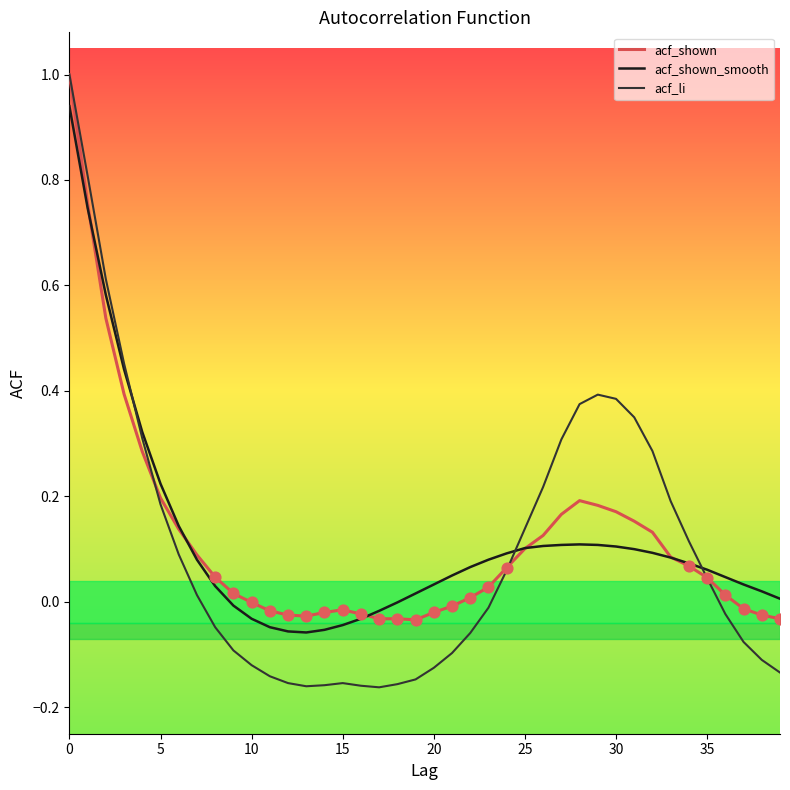

Which series has the widest spread of values?

acf_li